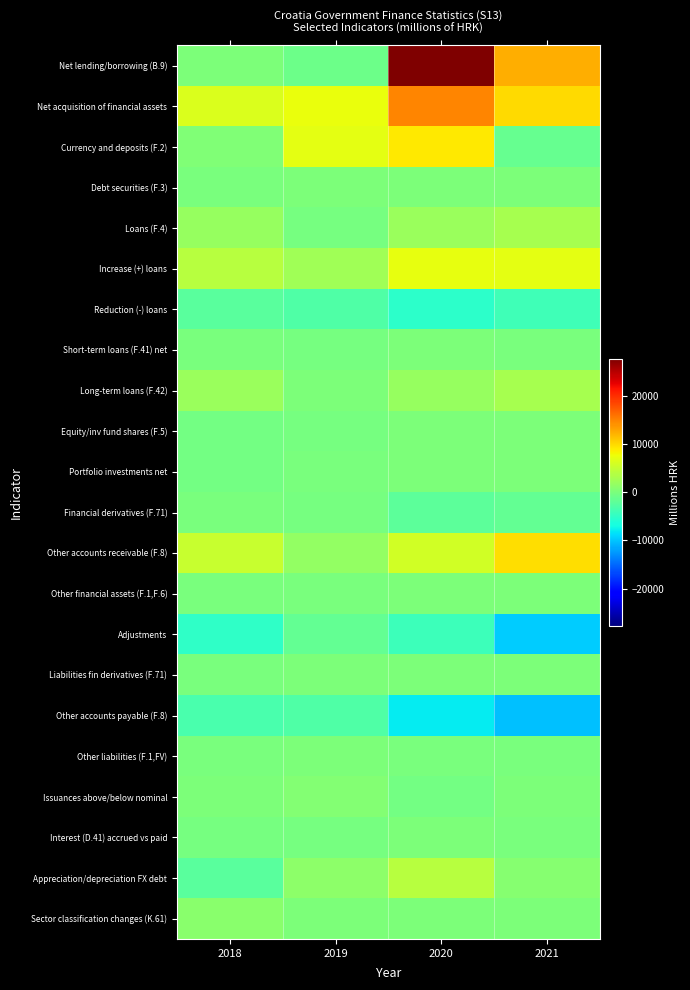

Reading right to left, transcribe all the data shown in this chart.

Net lending/borrowing (B.9): 2021=12438.1	2020=27710.2	2019=-968.6	2018=116.2
Net acquisition of financial assets: 2021=9944.6	2020=14820.8	2019=7576.3	2018=6391.3
Currency and deposits (F.2): 2021=-1478.3	2020=9010.0	2019=6979.1	2018=364.1
Debt securities (F.3): 2021=167.9	2020=1.1	2019=11.8	2018=-2.8
Loans (F.4): 2021=2949.7	2020=1961.7	2019=-280.8	2018=1798.6
Increase (+) loans: 2021=6952.1	2020=7335.7	2019=2553.6	2018=3990.4
Reduction (-) loans: 2021=-4002.4	2020=-5374.0	2019=-2834.4	2018=-2191.8
Short-term loans (F.41) net: 2021=-47.4	2020=134.2	2019=-430.7	2018=-200.3
Long-term loans (F.42): 2021=2997.1	2020=1827.5	2019=150.0	2018=1998.9
Equity/inv fund shares (F.5): 2021=102.5	2020=45.1	2019=-360.9	2018=-639.1
Portfolio investments net: 2021=114.9	2020=11.1	2019=-85.2	2018=-640.9
Financial derivatives (F.71): 2021=-1538.7	2020=-1997.2	2019=-412.3	2018=-208.6
Other accounts receivable (F.8): 2021=9740.6	2020=5799.6	2019=1640.2	2018=5111.5
Other financial assets (F.1,F.6): 2021=0.9	2020=0.6	2019=-0.7	2018=-32.4
Adjustments: 2021=-9587.2	2020=-4151.3	2019=-1558.4	2018=-5000.1
Liabilities fin derivatives (F.71): 2021=0.0	2020=0.0	2019=0.0	2018=-63.9
Other accounts payable (F.8): 2021=-10330.9	2020=-7826.6	2019=-2908.1	2018=-3339.3
Other liabilities (F.1,FV): 2021=-27.7	2020=-4.4	2019=0.0	2018=-2.0
Issuances above/below nominal: 2021=190.2	2020=-599.9	2019=471.3	2018=58.4
Interest (D.41) accrued vs paid: 2021=-99.4	2020=197.8	2019=-247.3	2018=-343.5
Appreciation/depreciation FX debt: 2021=680.7	2020=4081.7	2019=1125.7	2018=-2313.2
Sector classification changes (K.61): 2021=0.0	2020=0.0	2019=0.0	2018=1003.3